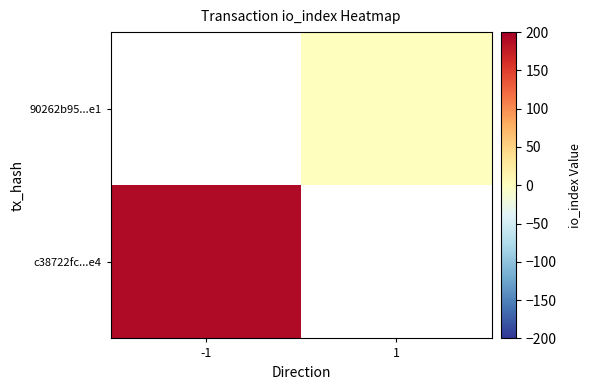

What is the greatest value displayed?

190.0